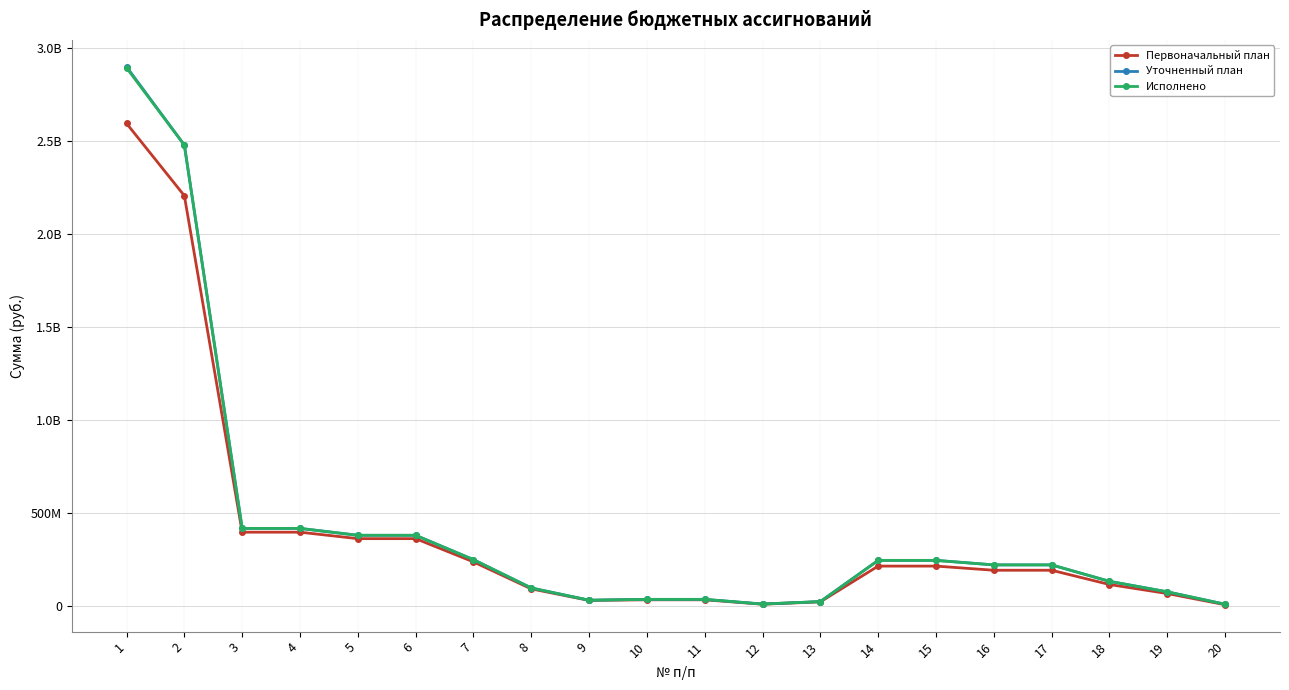

What are all the series names shown in the legend?

Первоначальный план, Уточненный план, Исполнено